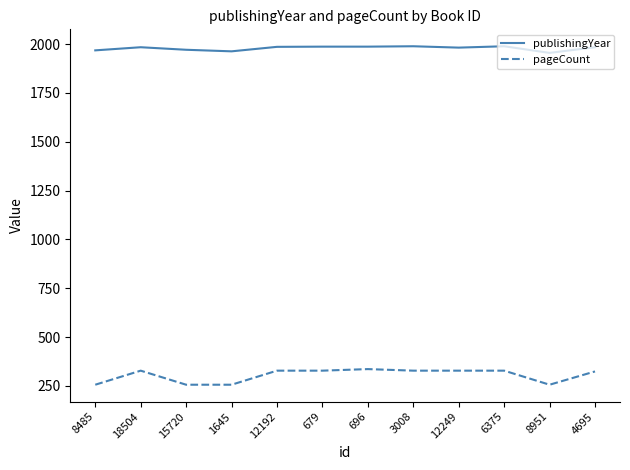

What is the minimum value shown in the chart?

256